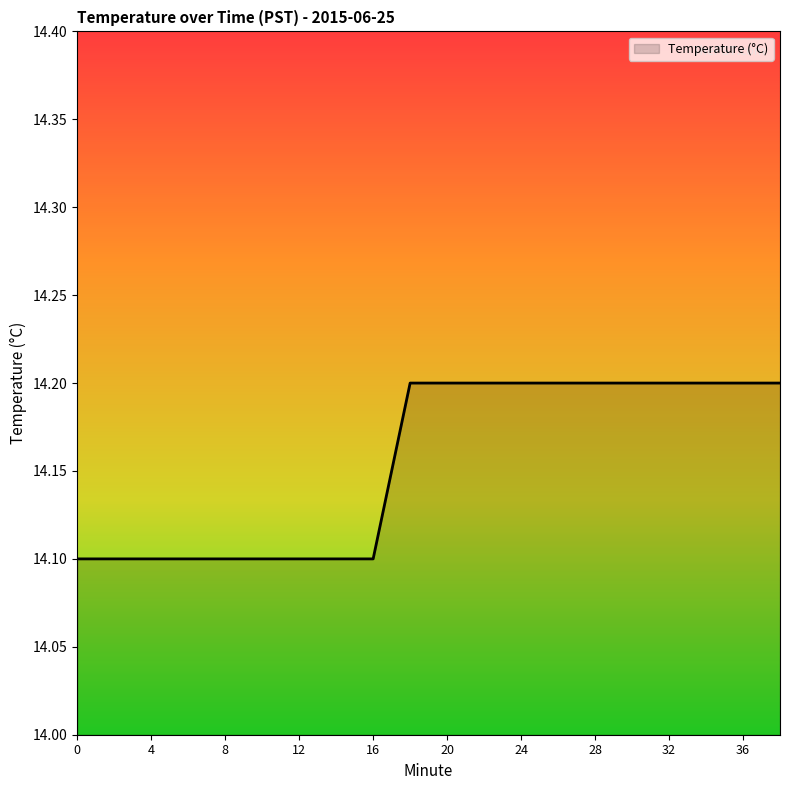

What is the smallest value displayed?

14.1